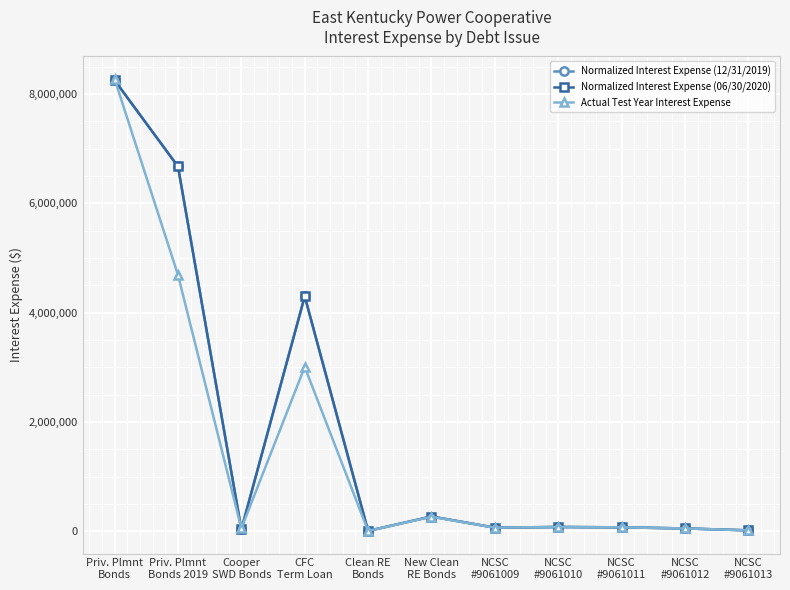

Between Priv. Plmnt
Bonds and Clean RE
Bonds, which series saw the biggest shift?

Actual Test Year Interest Expense